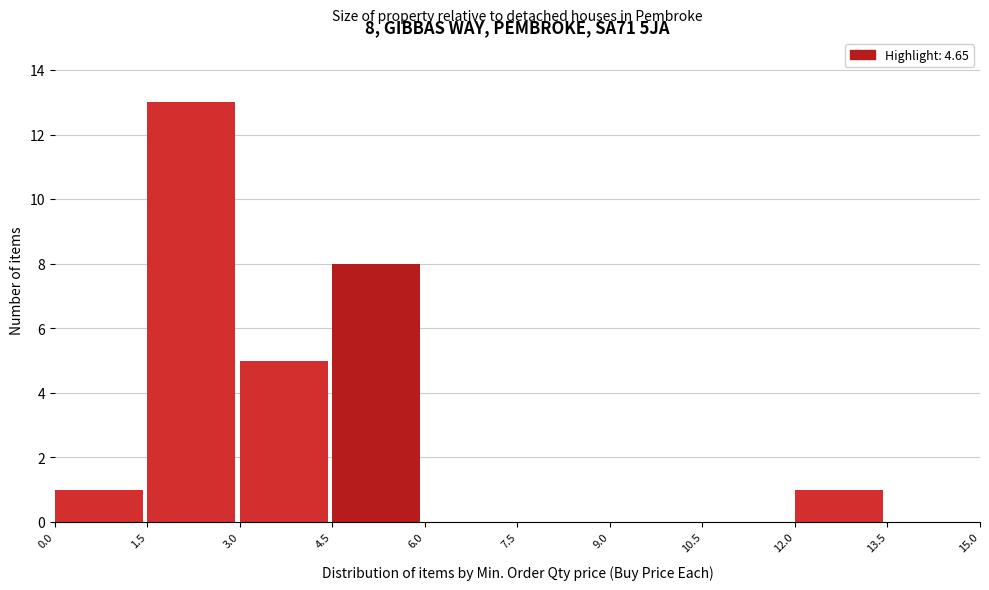

Which range on the x-axis has the tallest bar?

1.5 to 3.0